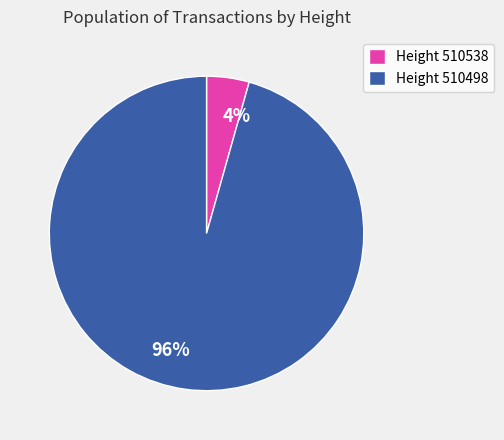

Is there a majority slice in this chart?

Yes